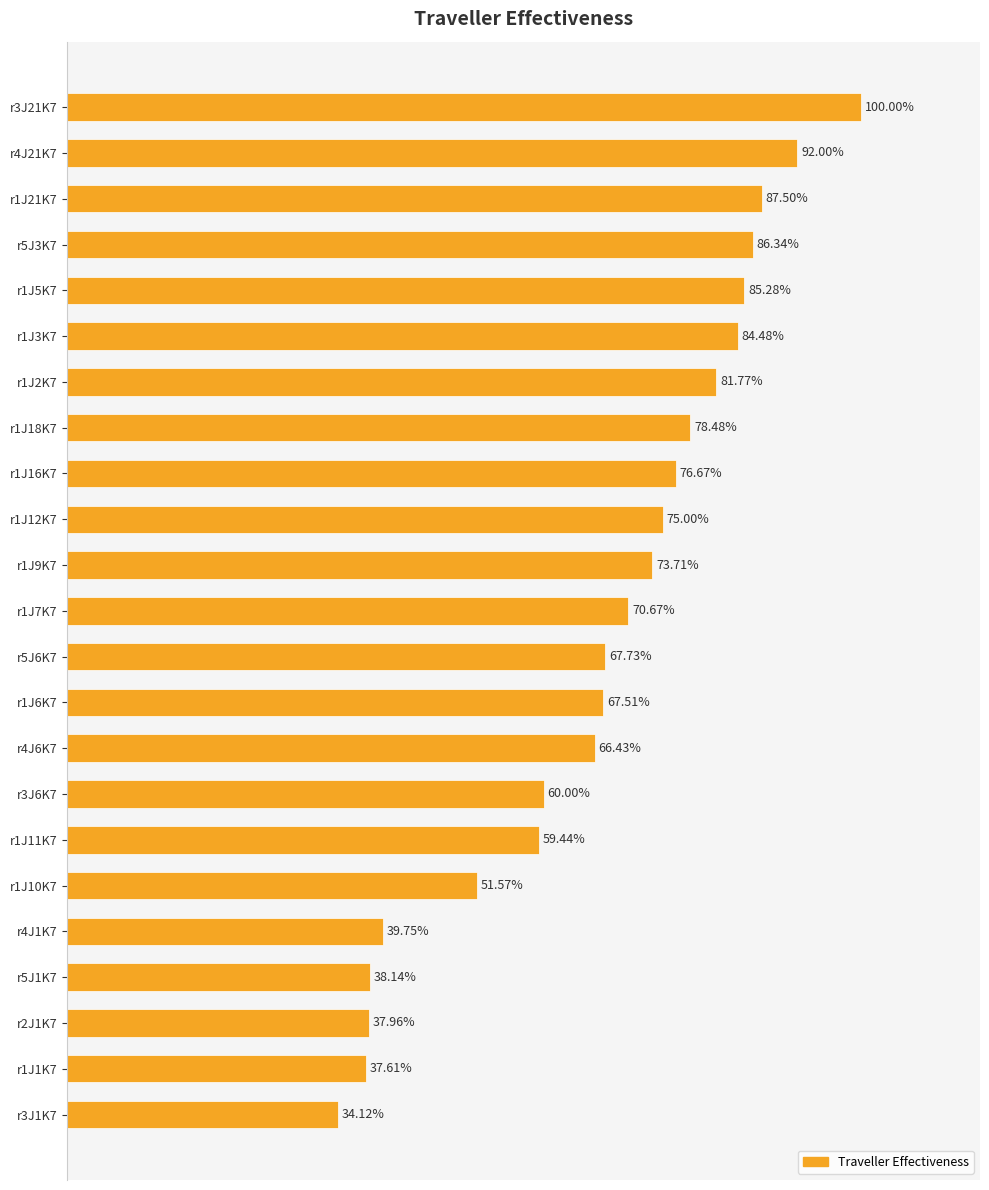

How many categories are shown in the chart?

23